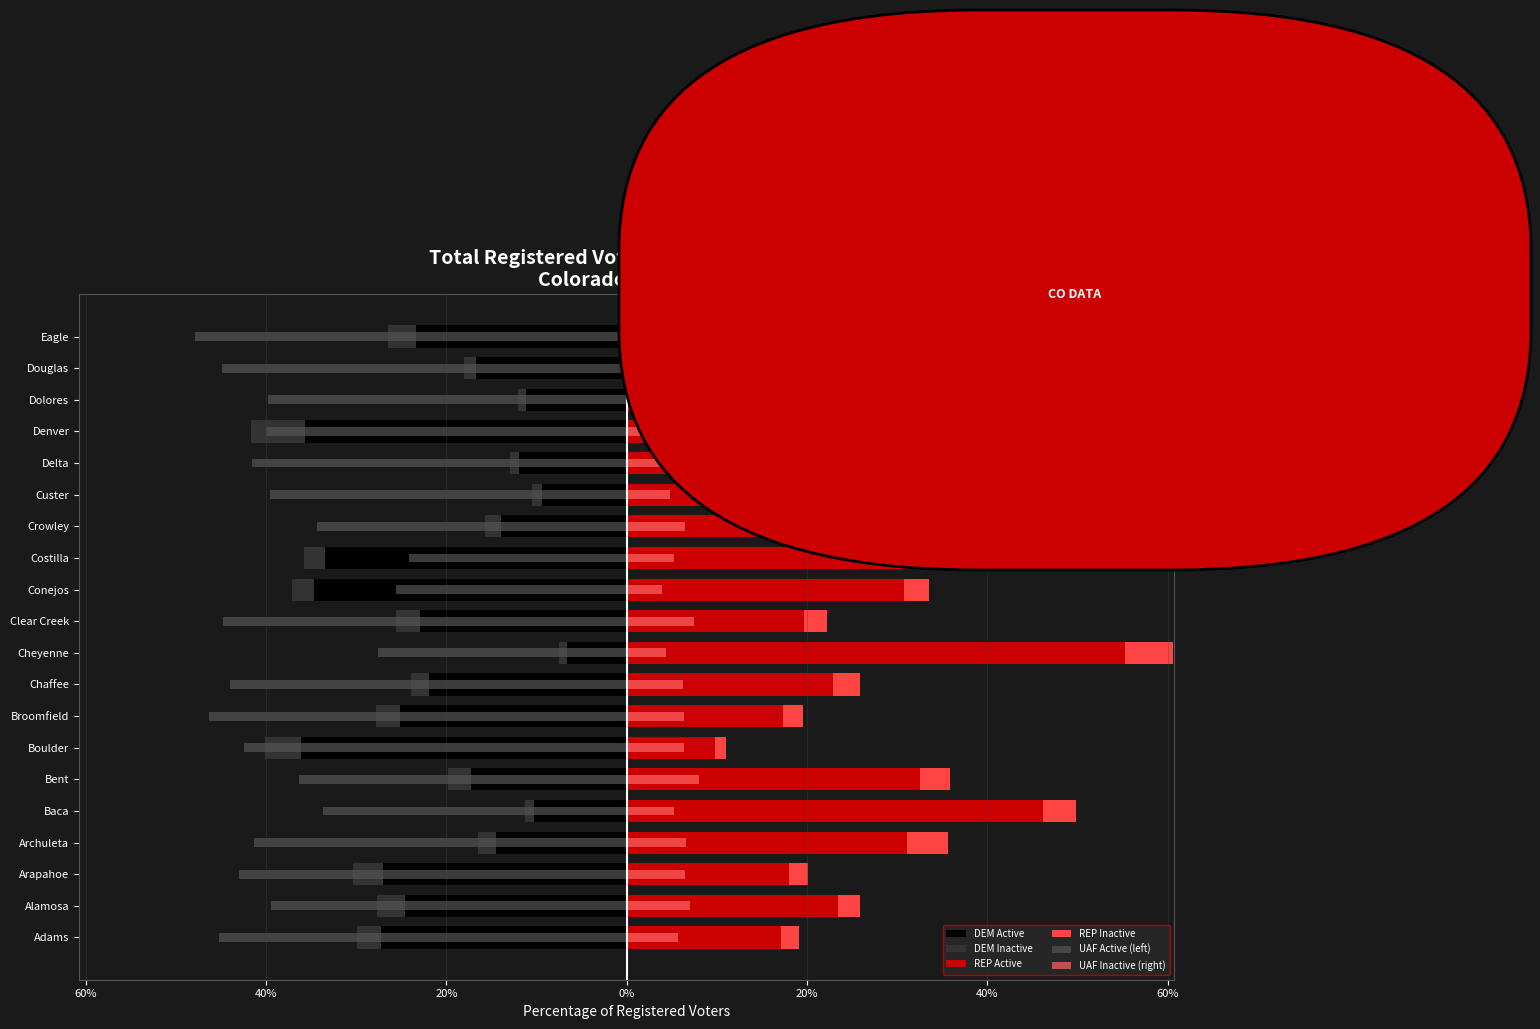

How many bars are there in each group?

6